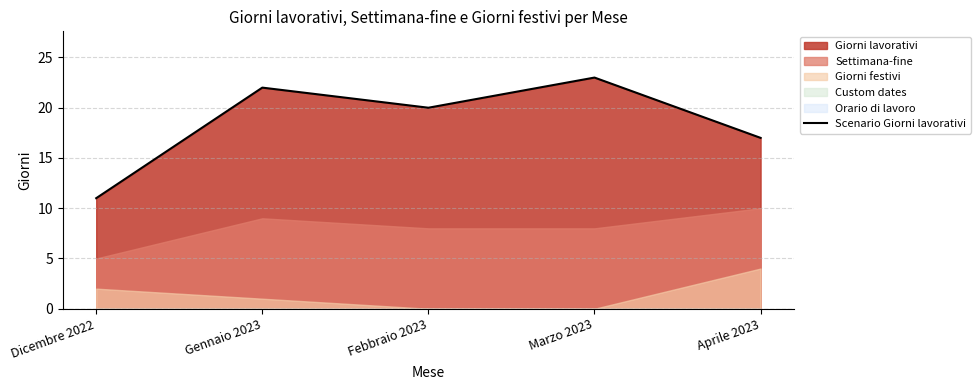

What value does the data have at Gennaio 2023, to the nearest 5?

20